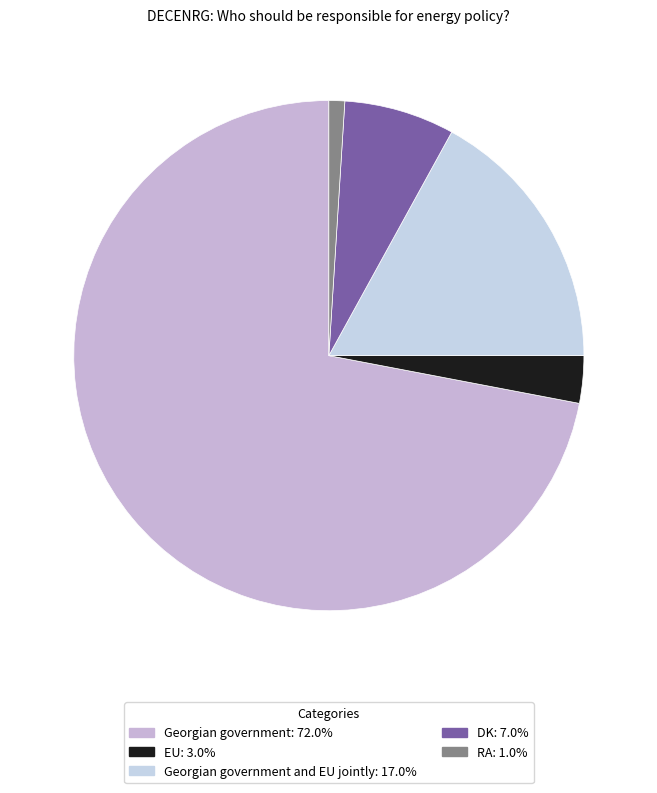

To the nearest percent, what is the average slice percentage?

20%